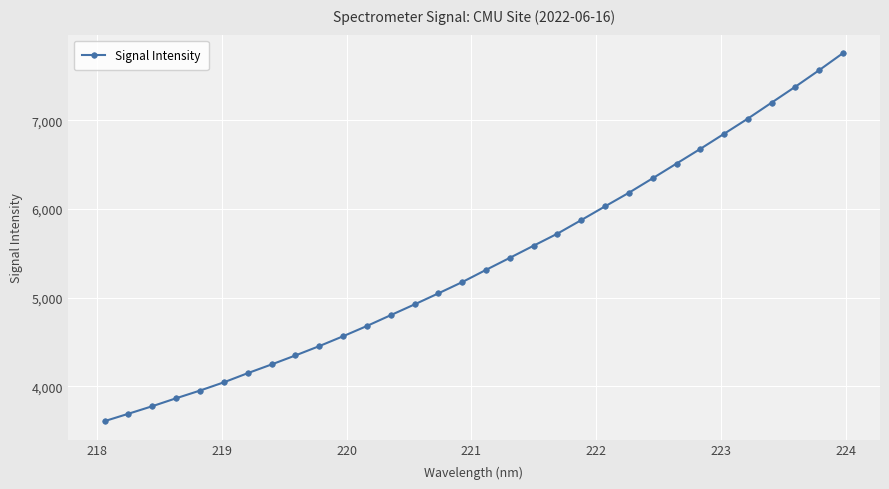

What is the value of the 32nd point from the left?

7757.6